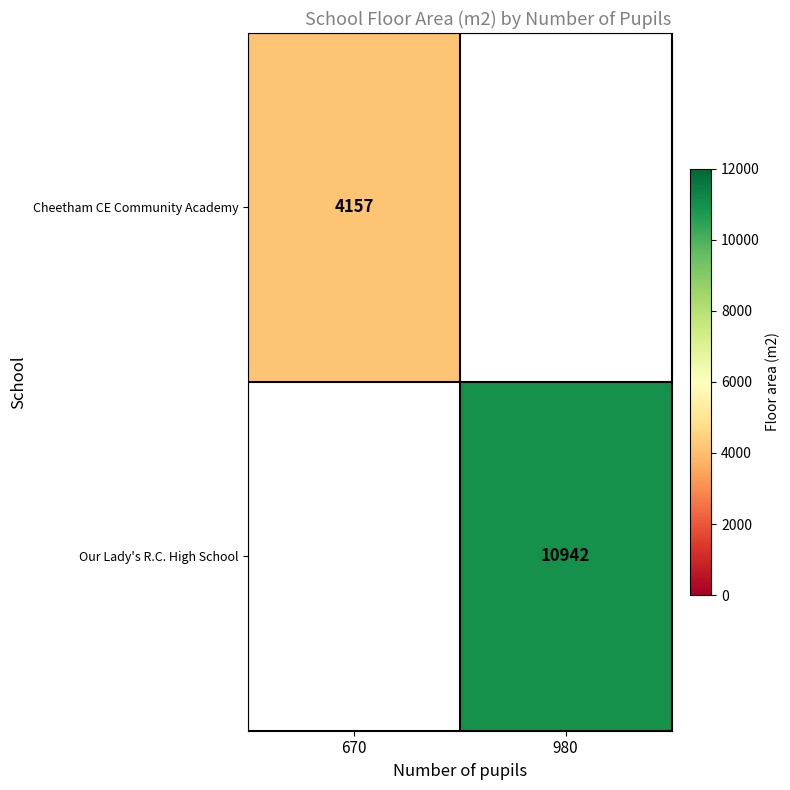

Is it true that Our Lady's R.C. High School equals 2822 at 980?

False